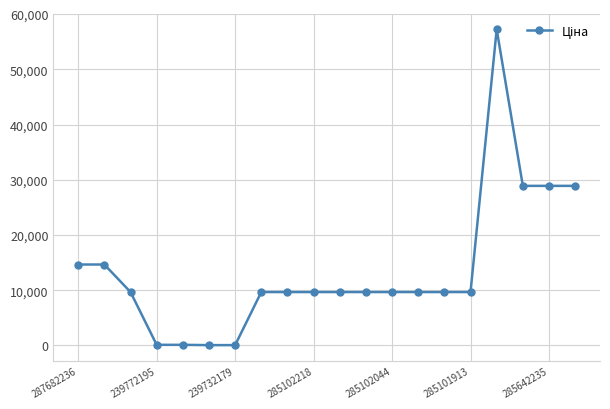

What is the maximum value shown in the chart?

57235.5